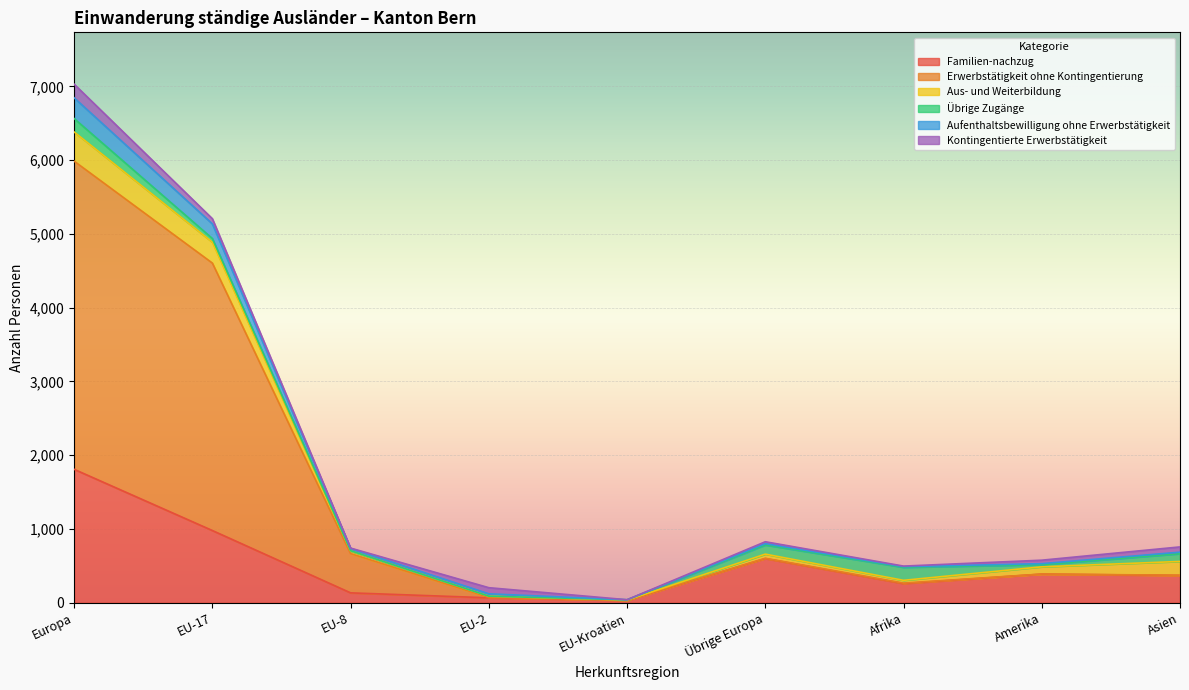

At which category is the sum across all series the highest?

Europa